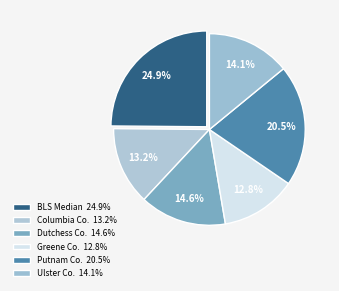

Is there a majority slice in this chart?

No